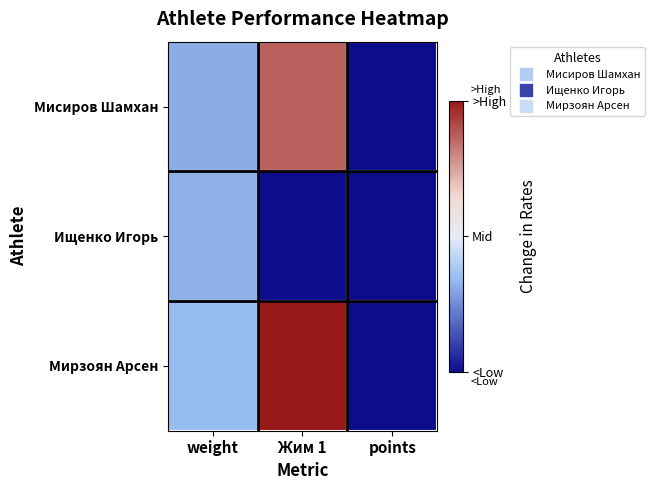

Reading left to right, transcribe all the data shown in this chart.

Мисиров Шамхан: weight=-0.4	Жим 1=0.7	points=-1.0
Ищенко Игорь: weight=-0.4	Жим 1=-1.0	points=-1.0
Мирзоян Арсен: weight=-0.3	Жим 1=1.0	points=-1.0